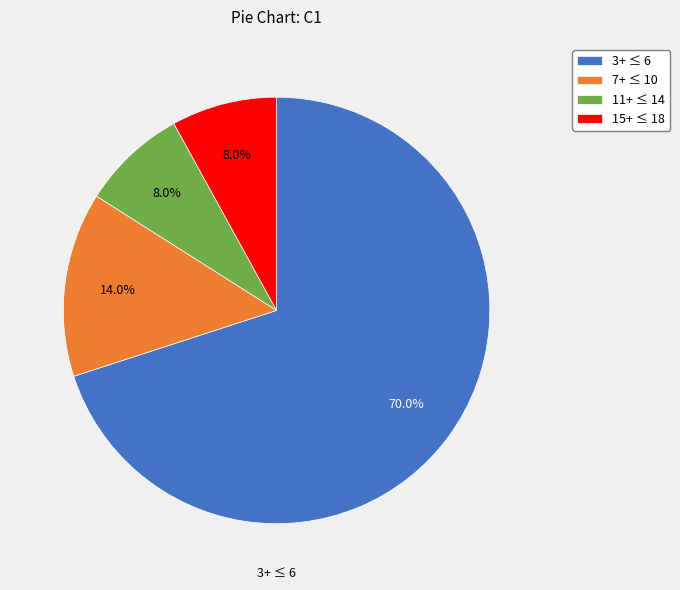

What portion of the pie excludes 7+ ≤ 10?

86.0%